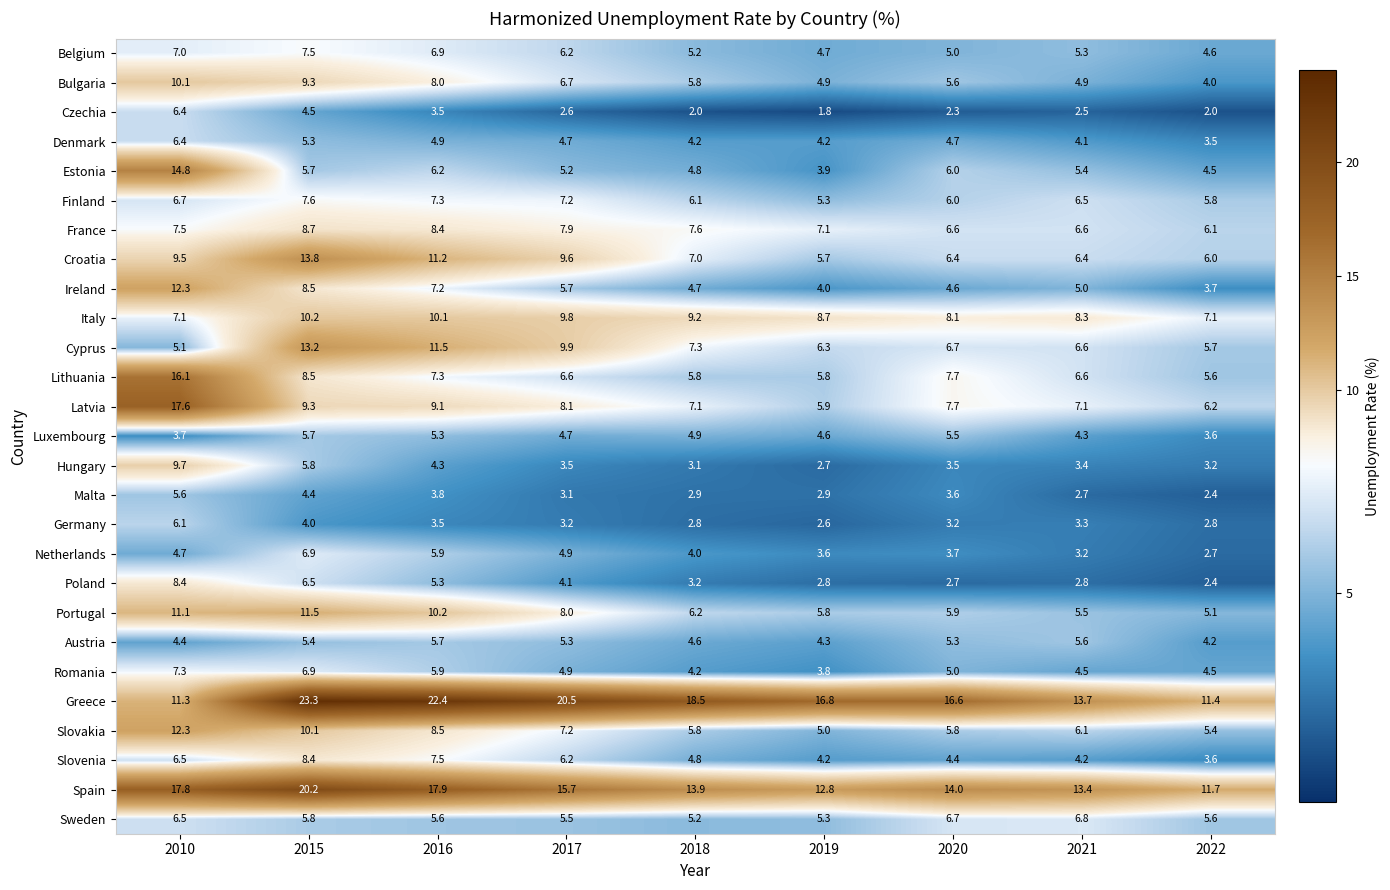

The Latvia series shows 14.8 at 2016. True or false?

False